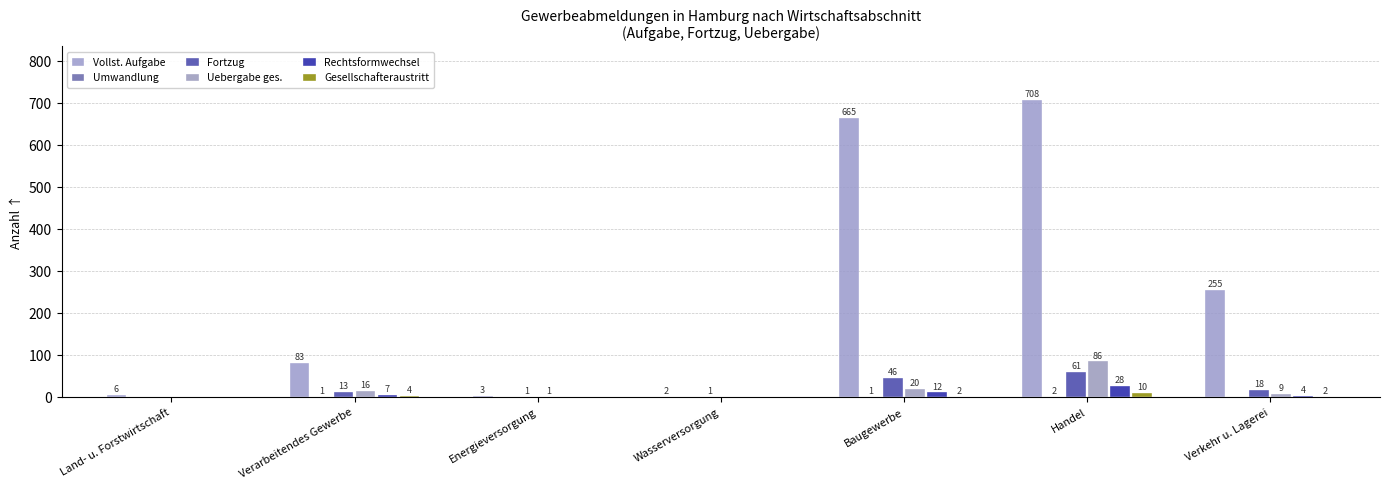

Are the bars grouped side by side (vs. stacked)?

Yes